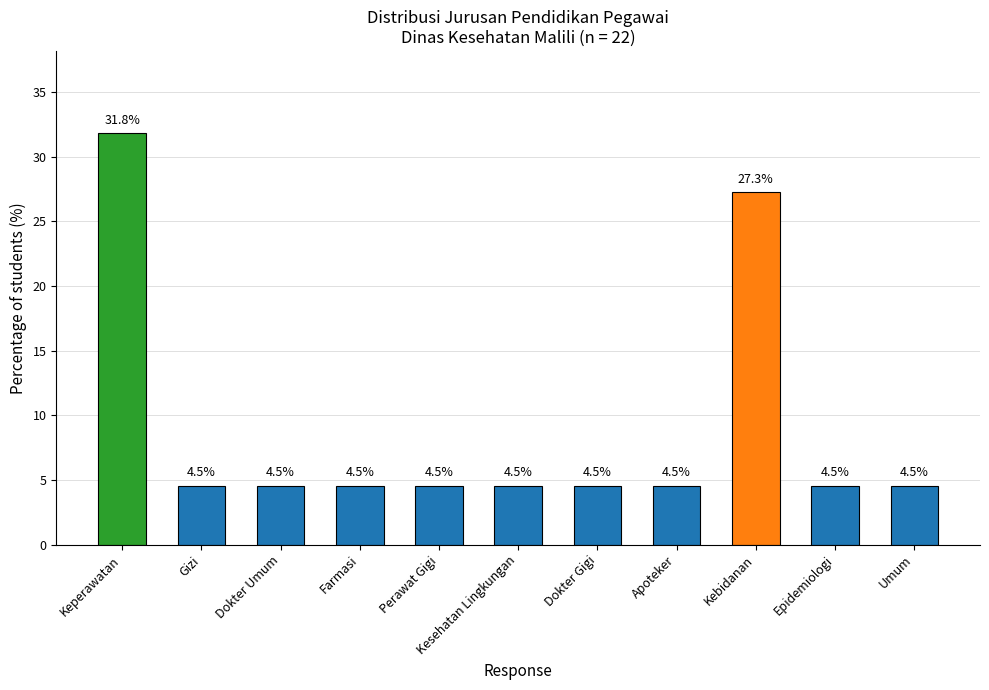

What is the label of the 7th bar from the left?

Dokter Gigi